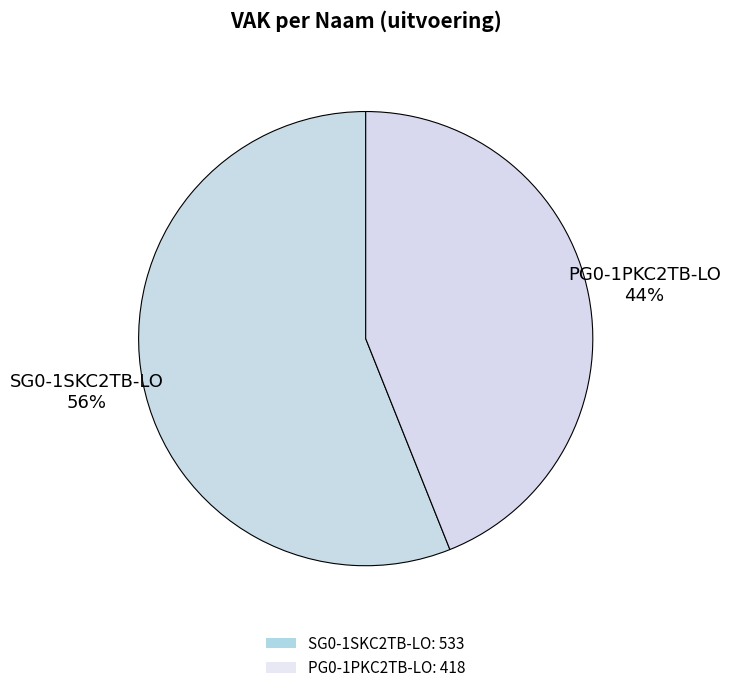

How many segments does this pie chart have?

2